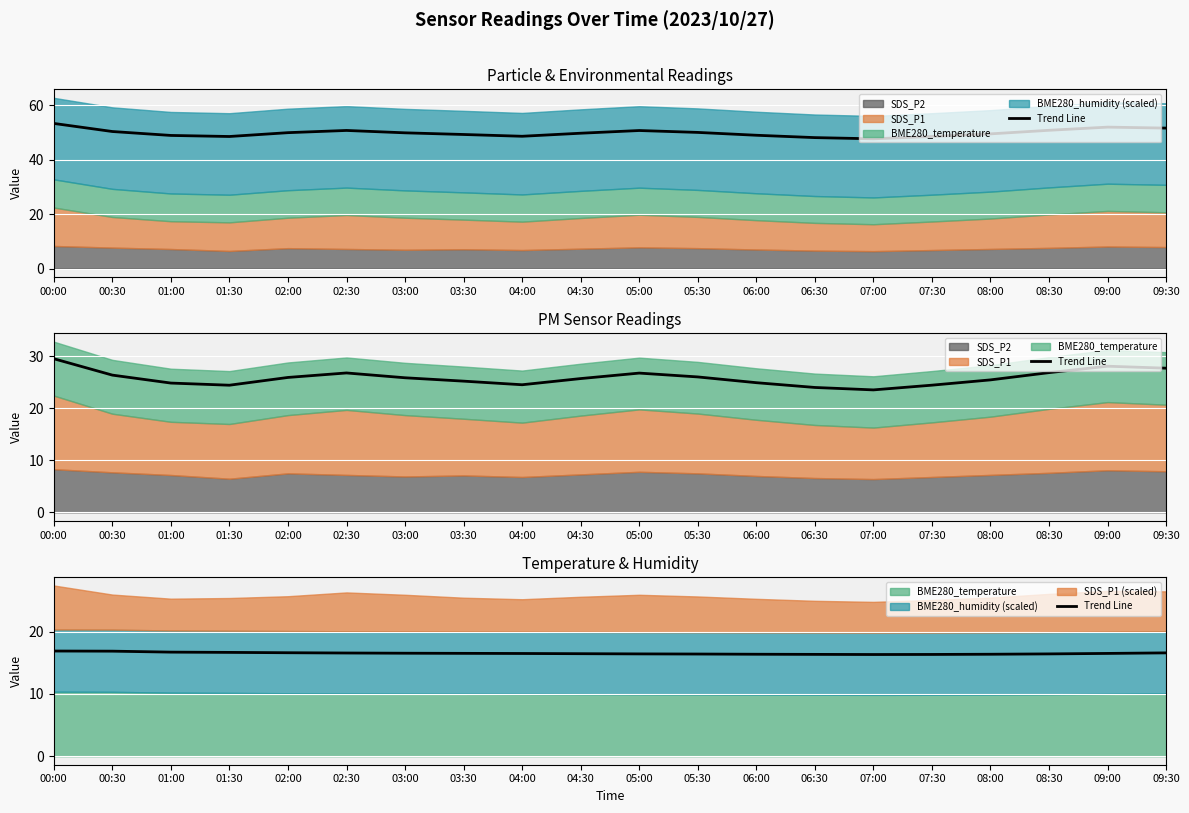

Rank the categories by value from highest to lowest.

00:00, 00:30, 01:00, 01:30, 02:00, 09:30, 02:30, 03:00, 03:30, 09:00, 04:00, 04:30, 05:00, 08:30, 05:30, 06:00, 08:00, 06:30, 07:30, 07:00